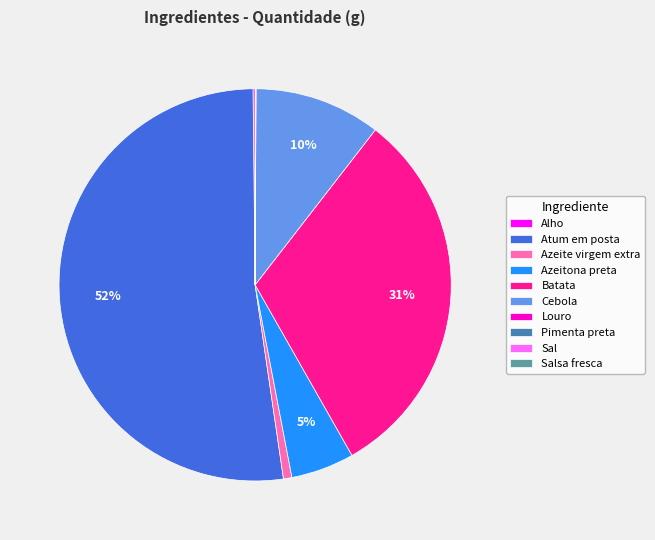

True or false: Azeitona preta accounts for 18% of the total.

False